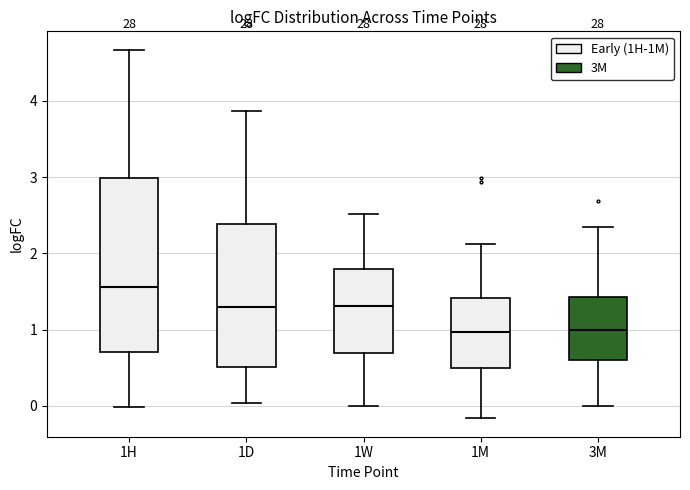

Where does the lower whisker of the box for 1H end on the y-axis? The values are not printed on the chart, so give them approximately, as read against the axis.

0.0